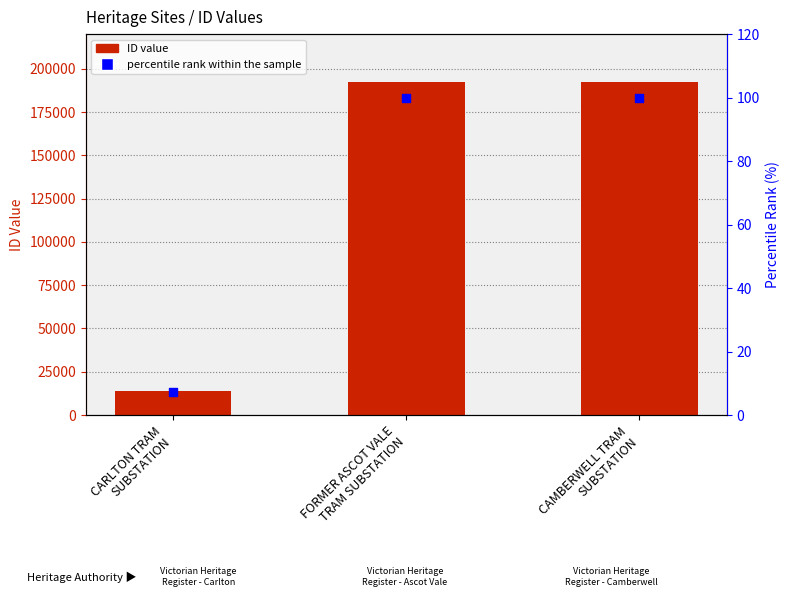

Which series has the largest total across all categories?

ID